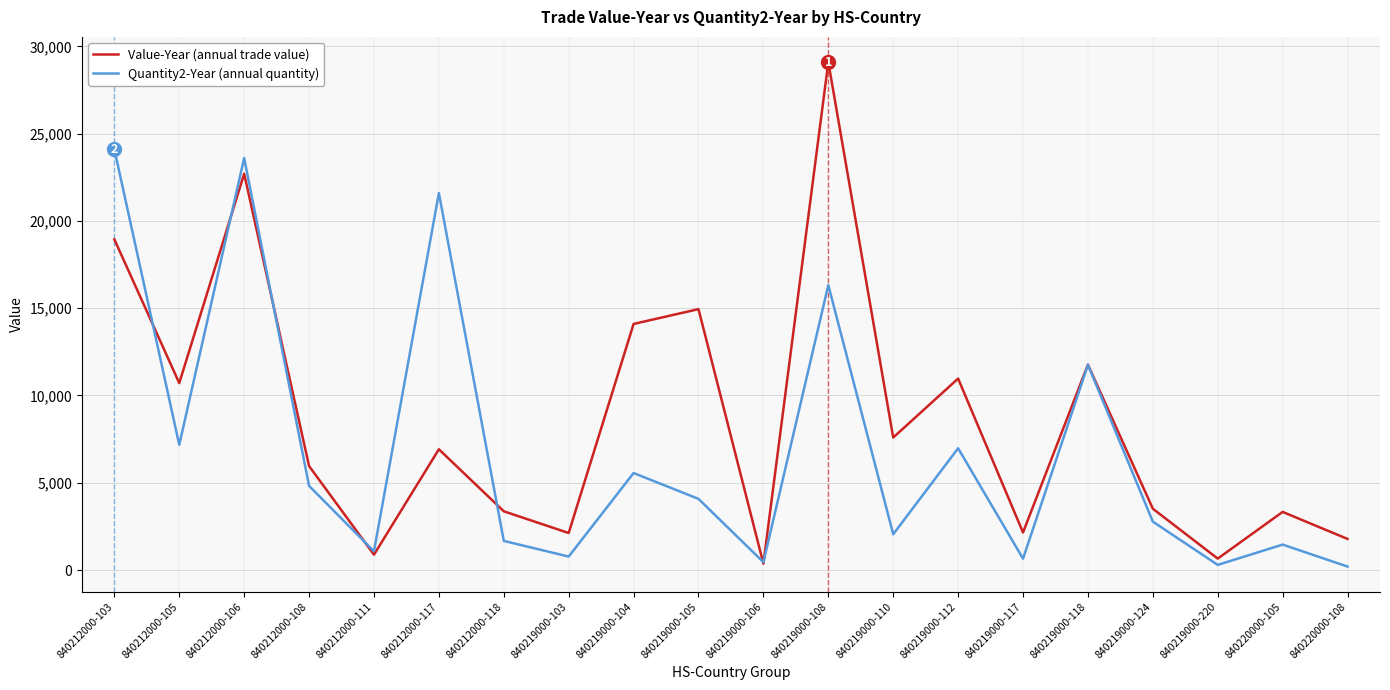

Between which two adjacent categories do Quantity2-Year (annual quantity) and Value-Year (annual trade value) first intersect?

840212000-103 and 840212000-105